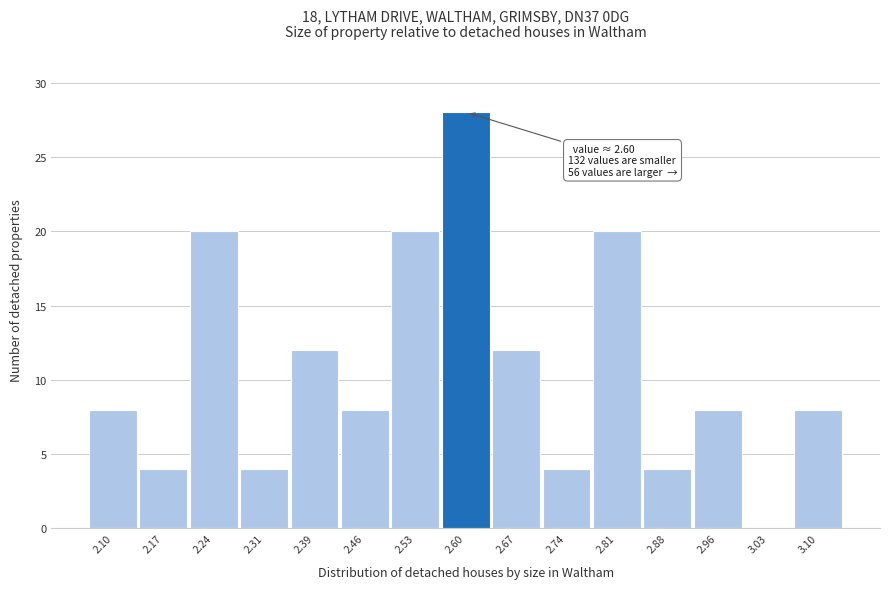

Reading left to right, transcribe all the data shown in this chart.

2.10=8	2.17=4	2.24=20	2.31=4	2.39=12	2.46=8	2.53=20	2.60=28	2.67=12	2.74=4	2.81=20	2.88=4	2.96=8	3.03=0	3.10=8